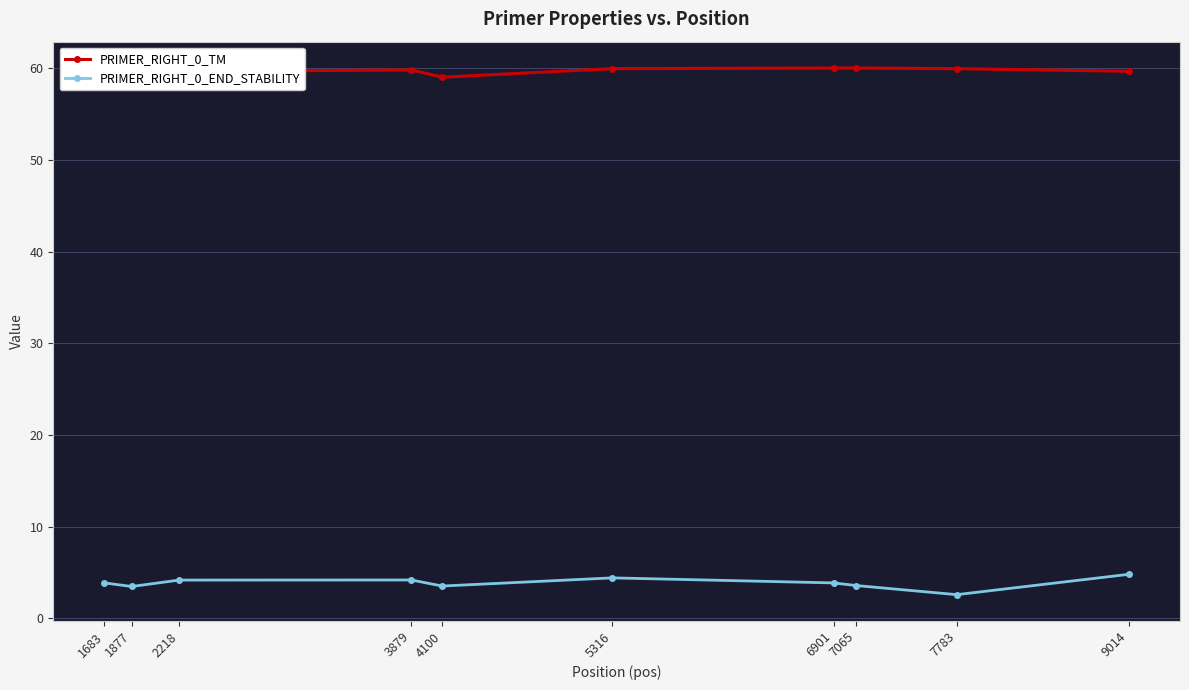

What is the total value across all series at 9014?

64.5